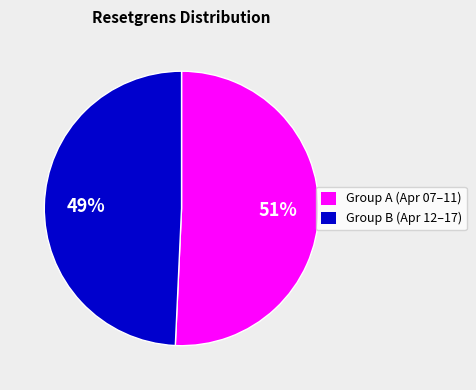

Does any single category account for the majority?

Yes